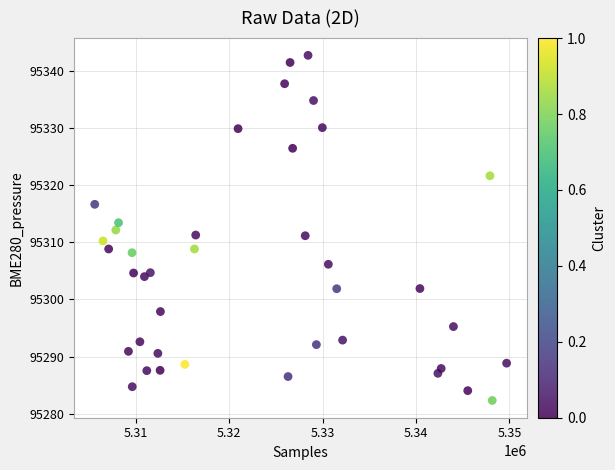

What is the range of Y values (max minus min)?

60.4